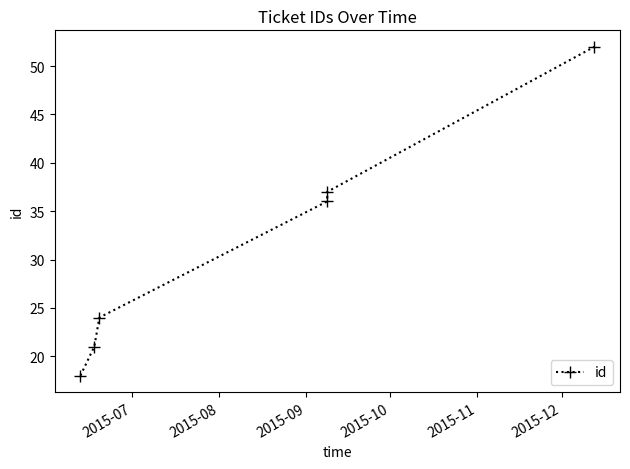

What is the minimum value shown in the chart?

18